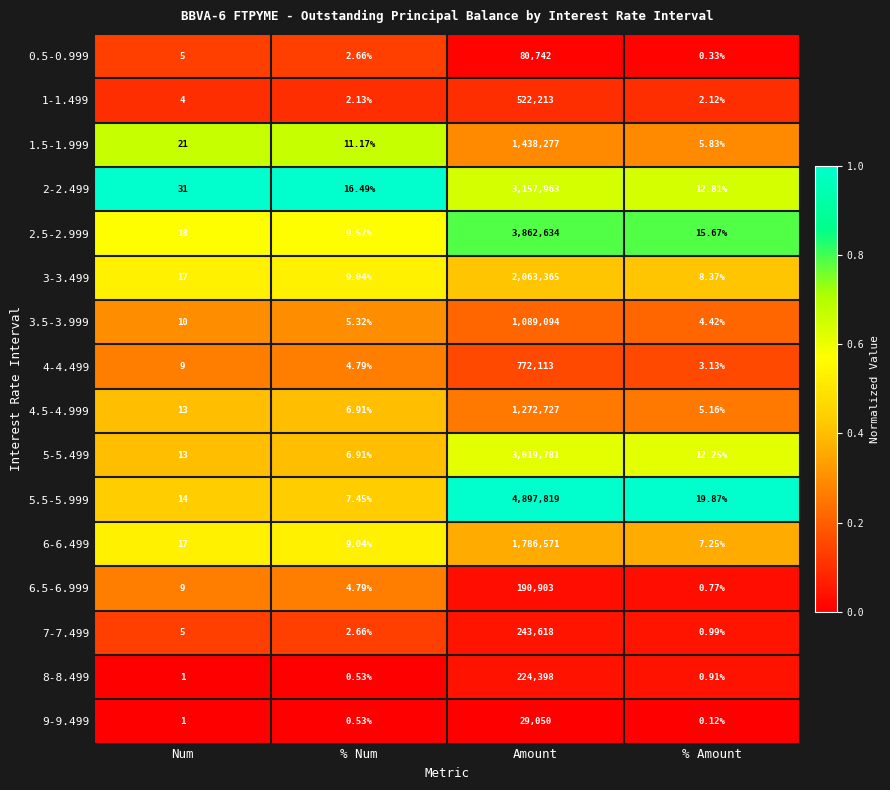

What is the maximum value shown in the chart?

4897819.0